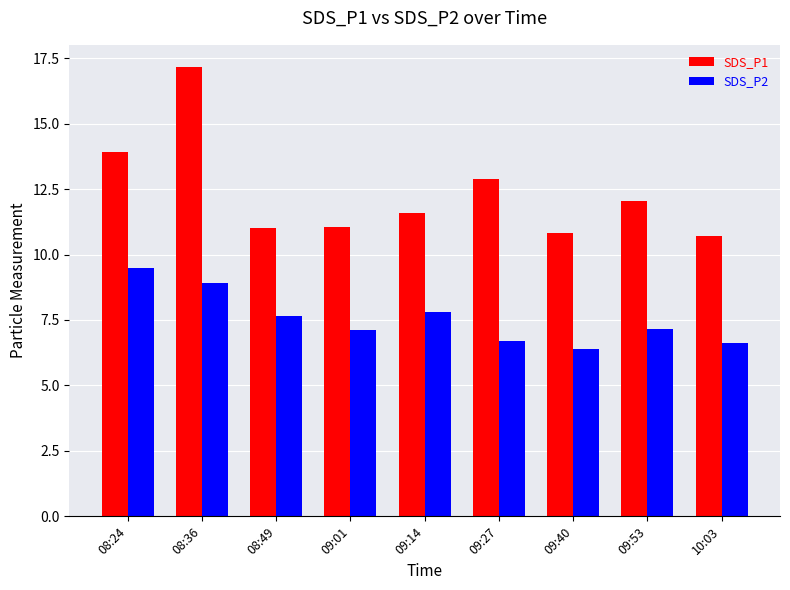

Is the value of SDS_P1 at 09:14 greater than the value of SDS_P2 at 09:01?

Yes